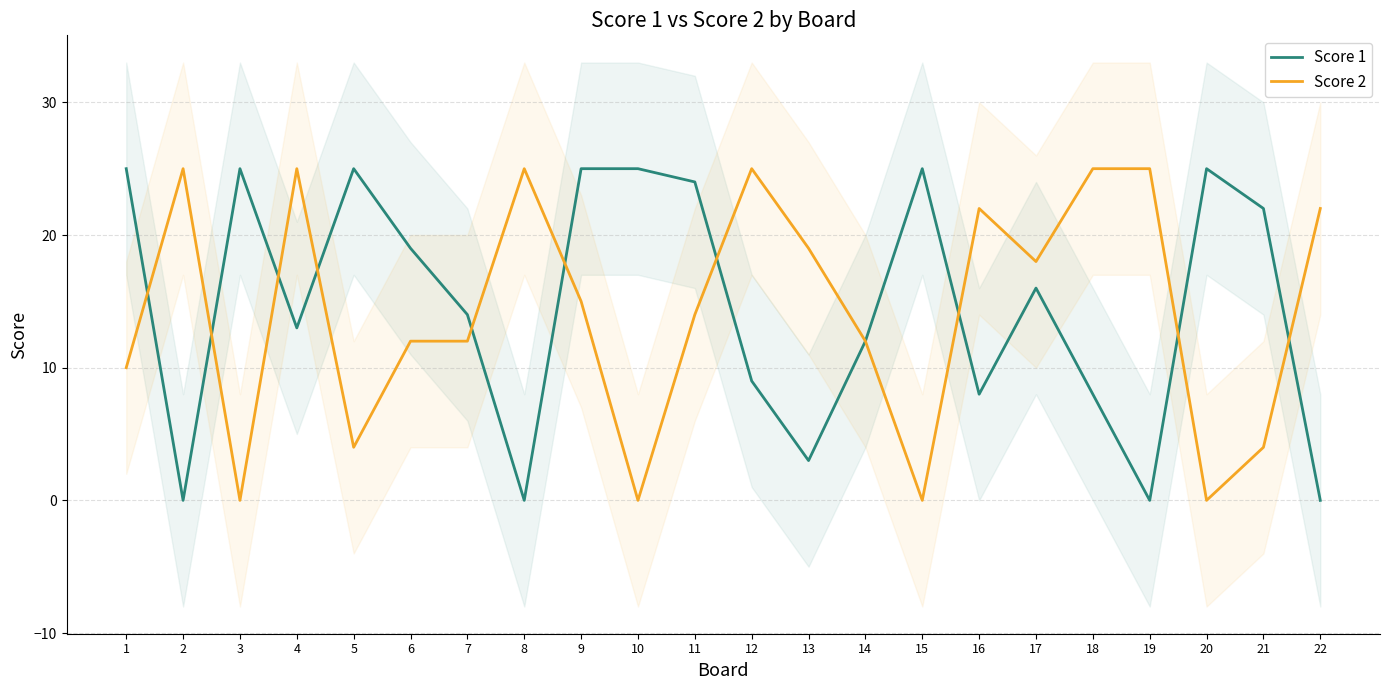

What is the value of the Score 1 point at the 15th from the left?

25